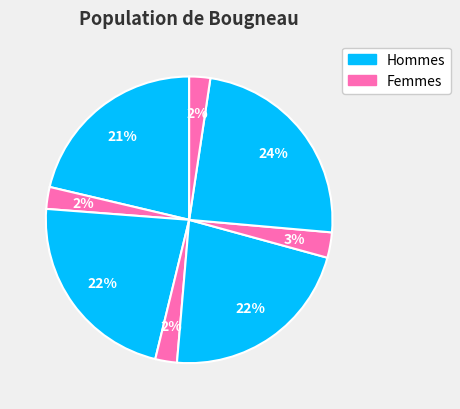

Is there a majority slice in this chart?

No